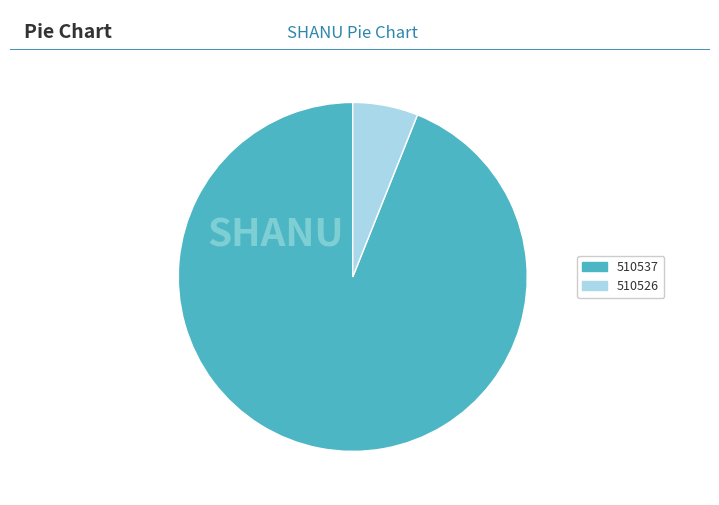

Is there any slice that represents more than half of the pie?

Yes